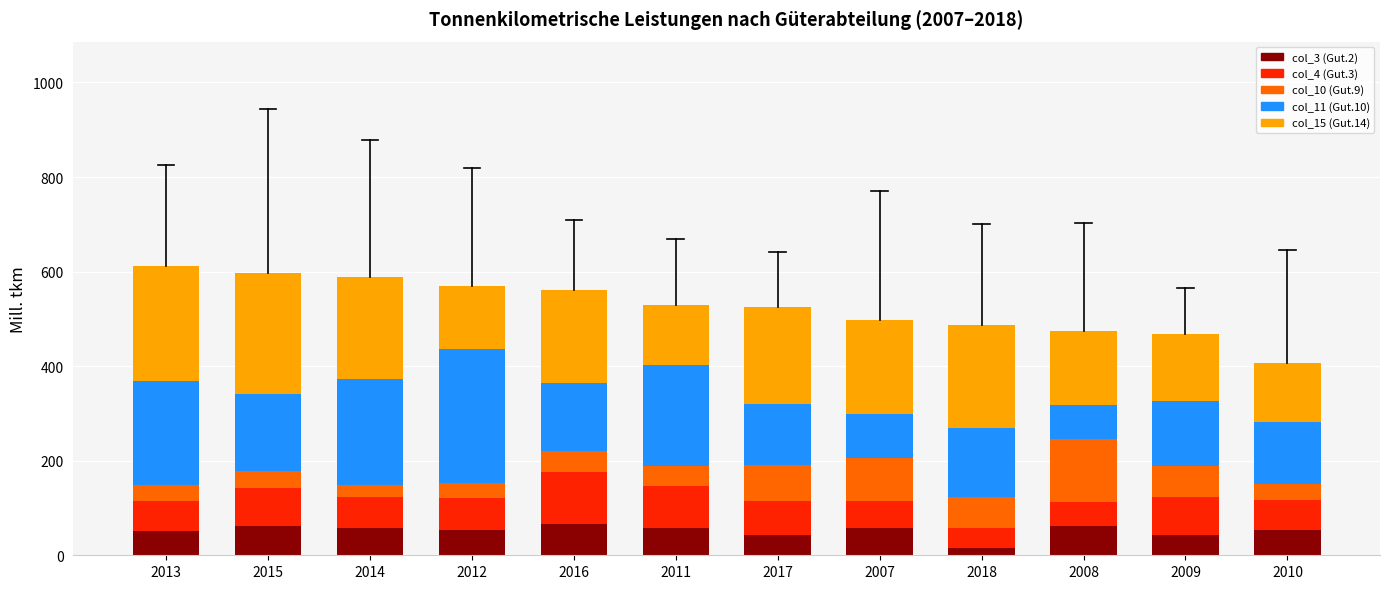

Which category has the lowest value in the col_3 (Gut.2) series?

2018